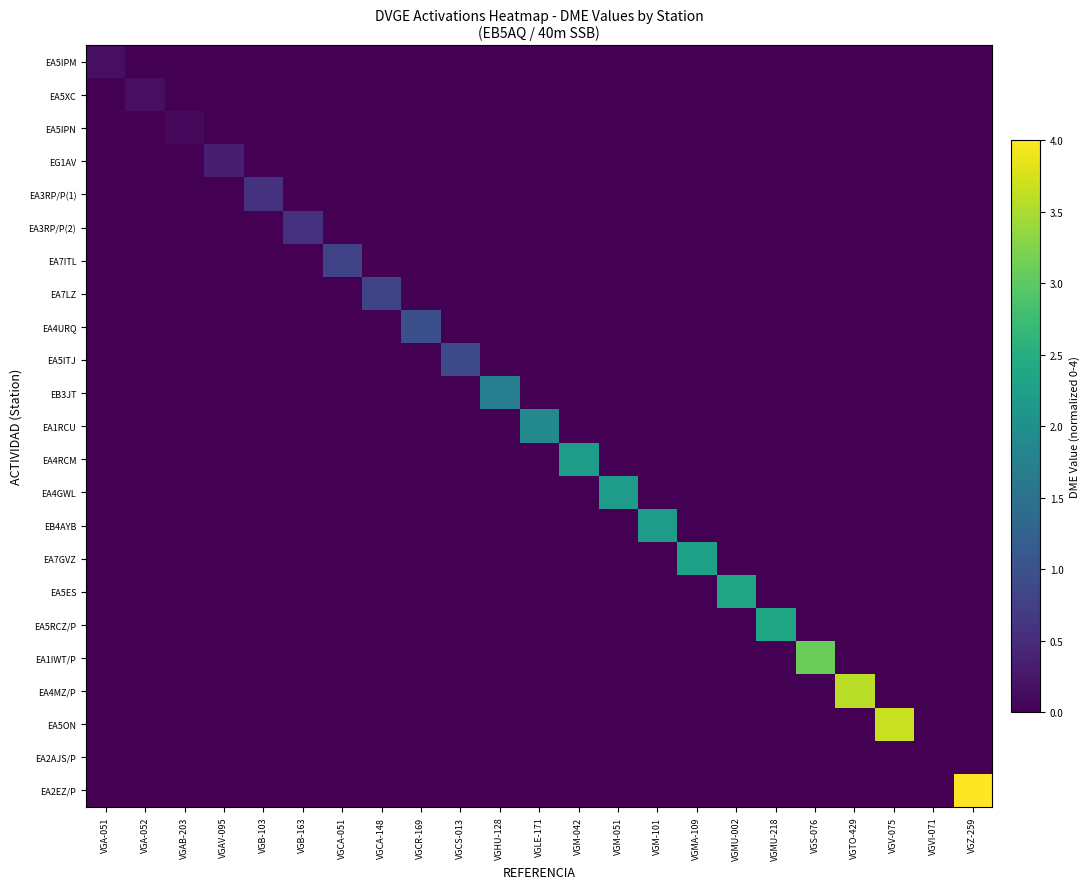

Which series has the widest spread of values?

EA2EZ/P